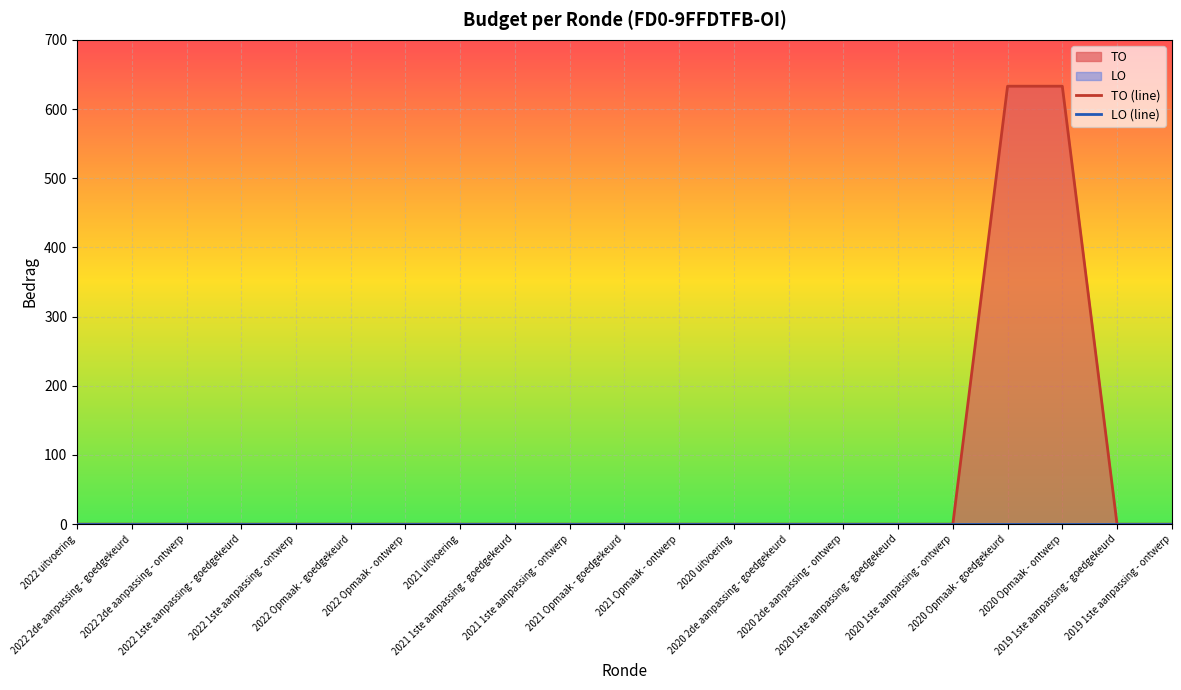

What is the average value of the TO (line) series?

60